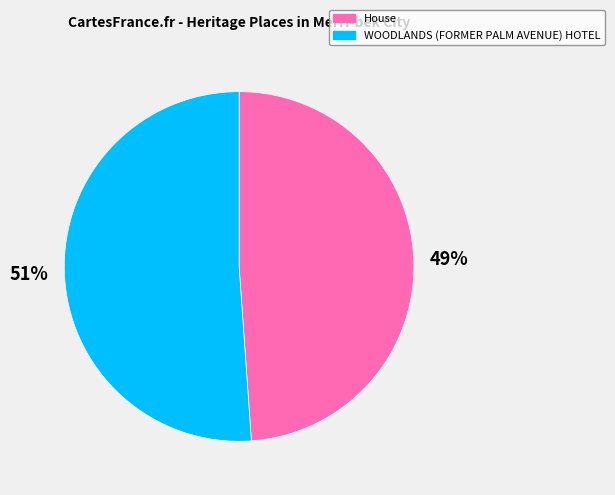

Is there any slice that represents more than half of the pie?

Yes